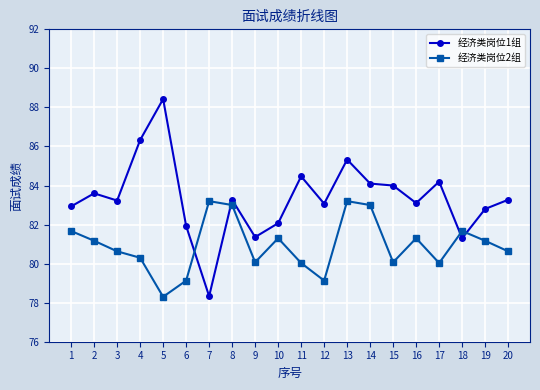

How many data points does each series have?

20